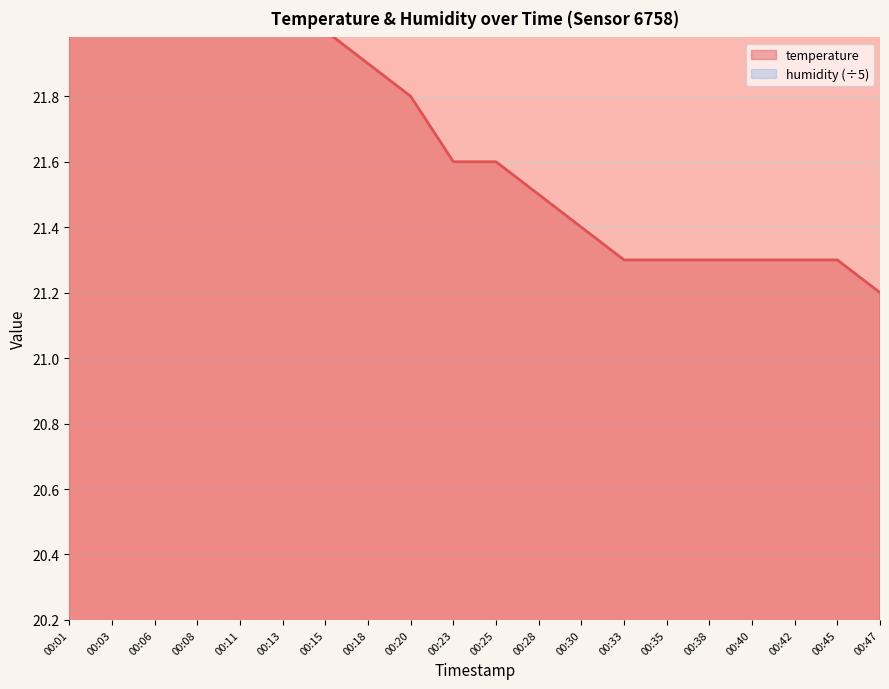

List the labels in order of value, largest first.

00:01, 00:03, 00:06, 00:08, 00:11, 00:13, 00:15, 00:18, 00:20, 00:23, 00:25, 00:28, 00:30, 00:33, 00:35, 00:38, 00:40, 00:42, 00:45, 00:47